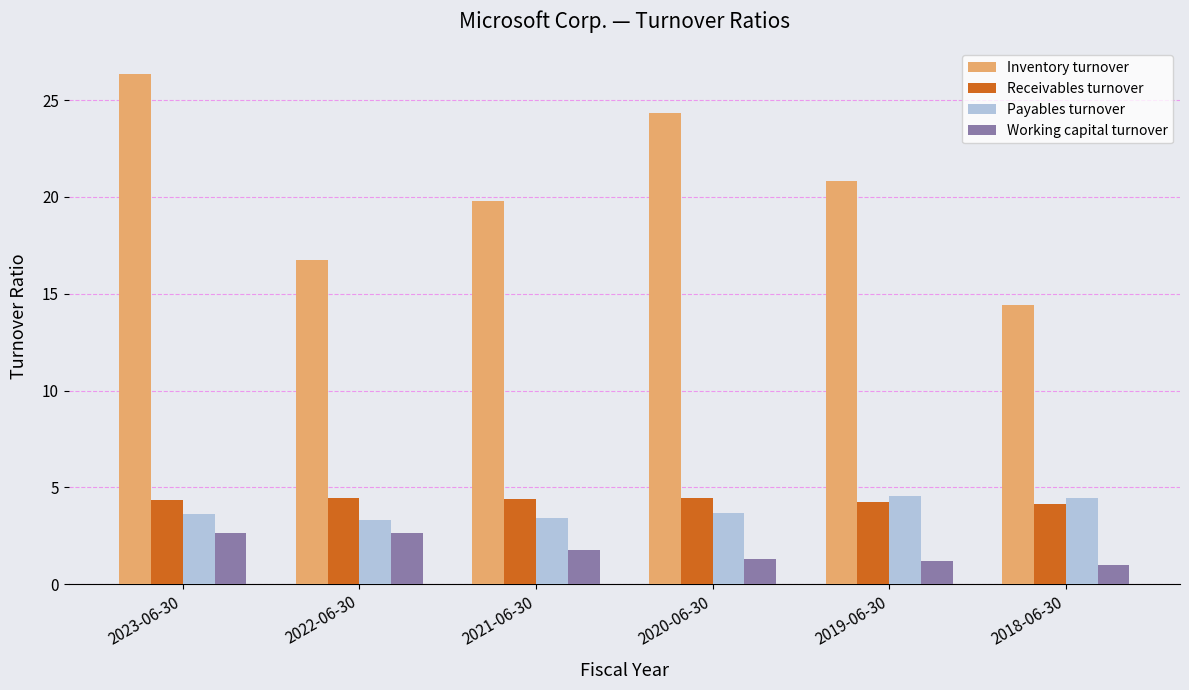

Rank the series at 2019-06-30 from lowest to highest value.

Working capital turnover, Receivables turnover, Payables turnover, Inventory turnover